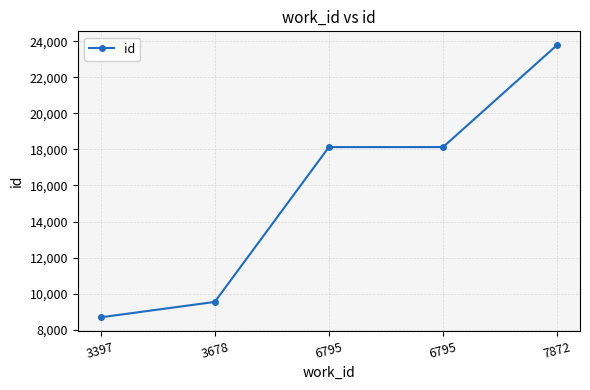

Where does the data first go above 18130?

6795